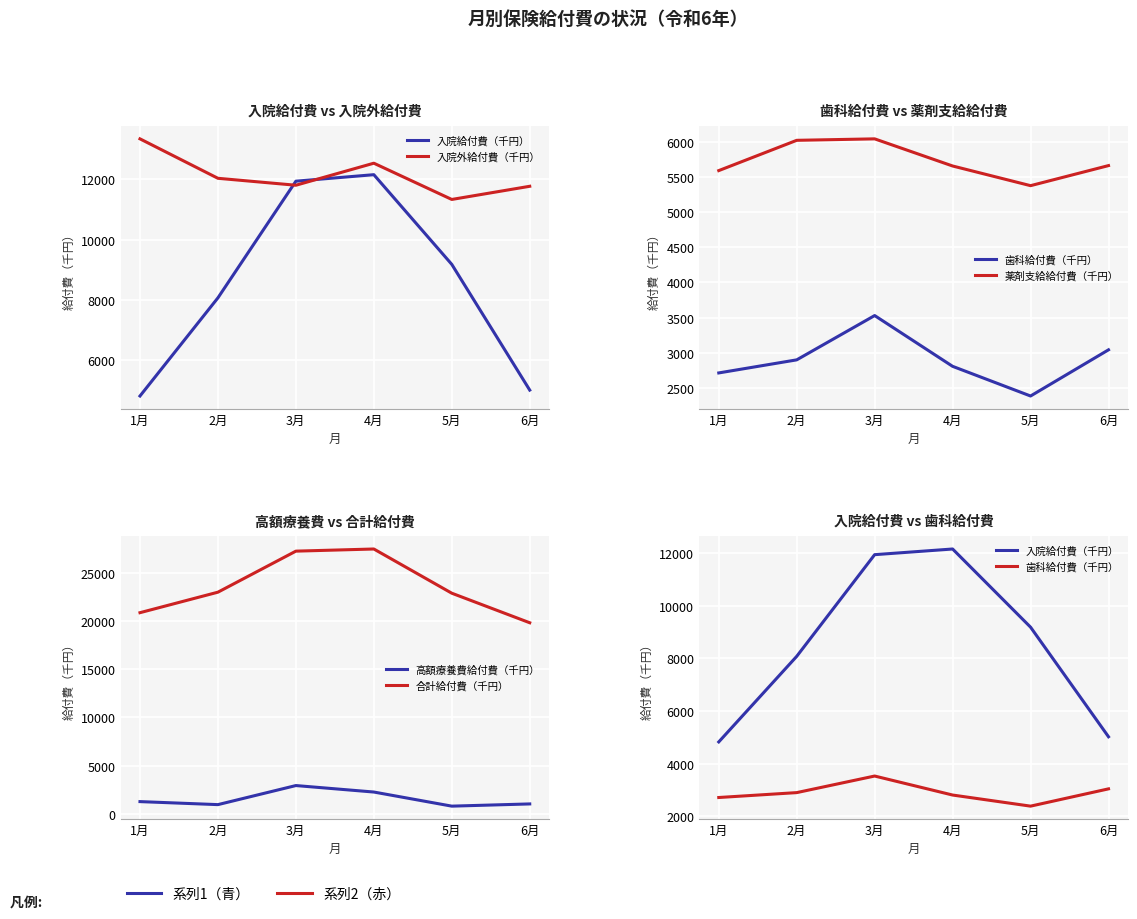

What is the approximate value of 合計給付費（千円） at 4月?

27478.7